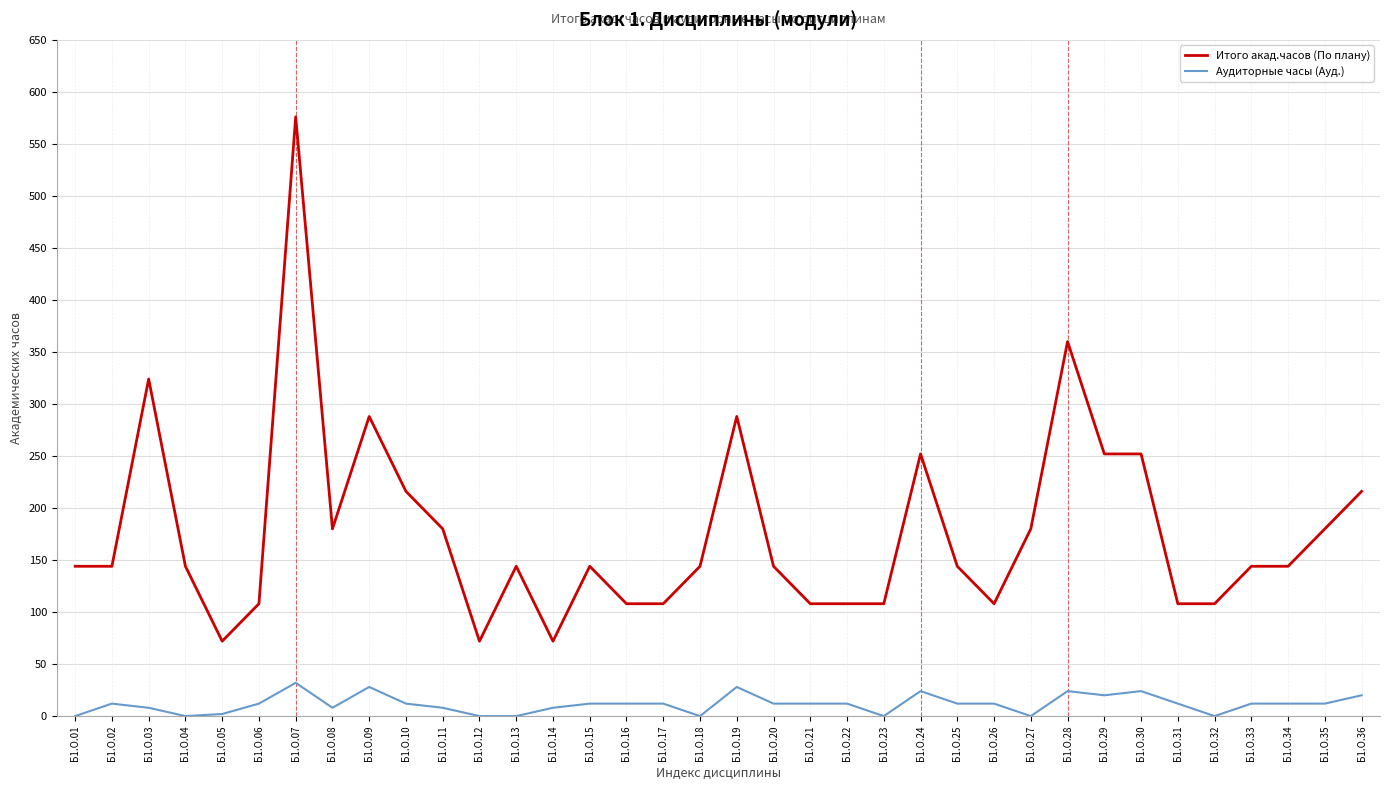

What is the maximum value for Итого акад.часов (По плану)?

576